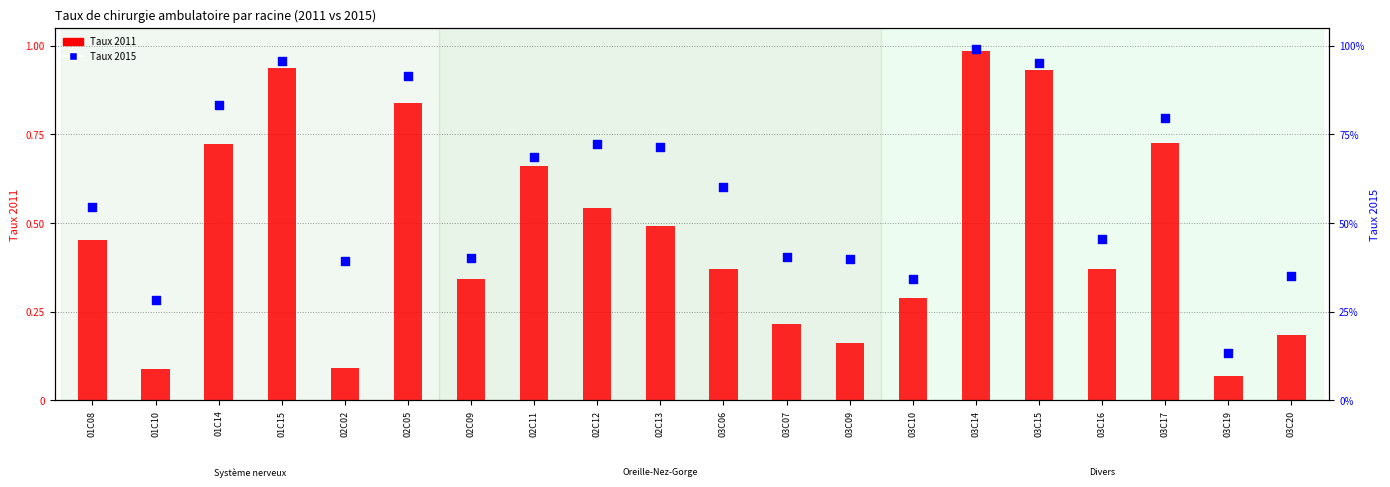

Is the value of Taux 2015 at 01C15 greater than the value of Taux 2011 at 03C07?

Yes